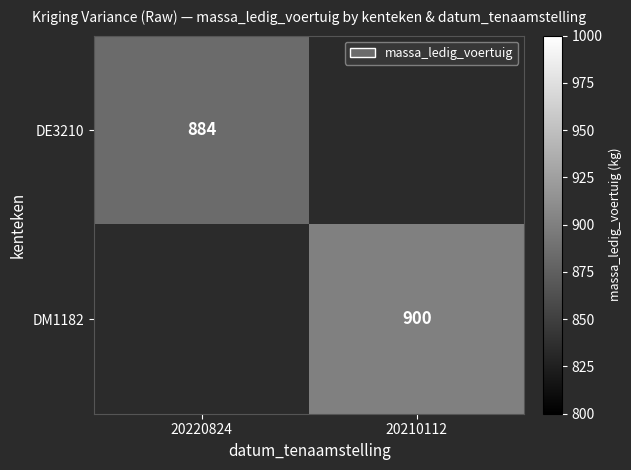

True or false: DM1182 has a value of 573 at 20210112.

False